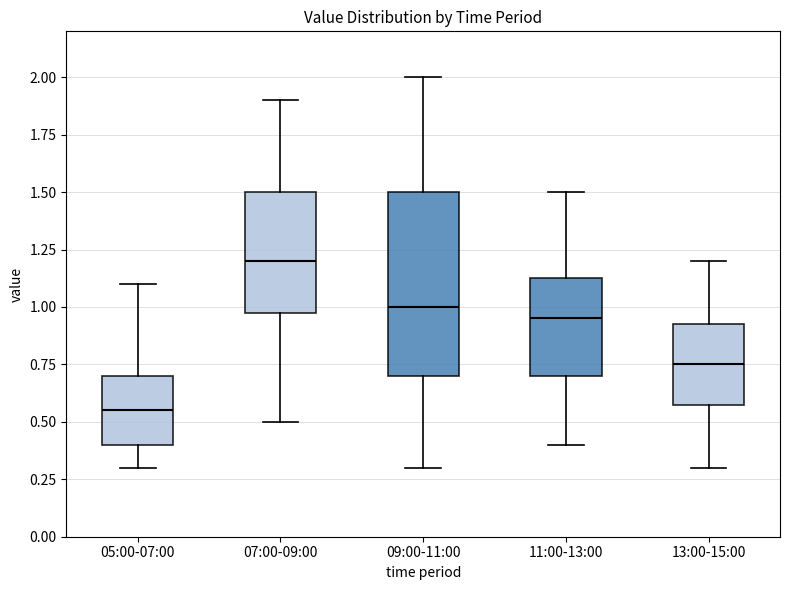

Reading left to right, transcribe this box plot: for each box, give where its median line is, the range the box spans, and where its two whiskers end, as read against the y-axis. The values are not printed on the chart, so give them approximately, as read against the axis.

05:00-07:00: median 0.55, box 0.40 to 0.70, whiskers 0.30 to 1.10
07:00-09:00: median 1.20, box 1.00 to 1.50, whiskers 0.50 to 1.90
09:00-11:00: median 1.00, box 0.70 to 1.50, whiskers 0.30 to 2.00
11:00-13:00: median 0.95, box 0.70 to 1.15, whiskers 0.40 to 1.50
13:00-15:00: median 0.75, box 0.60 to 0.95, whiskers 0.30 to 1.20